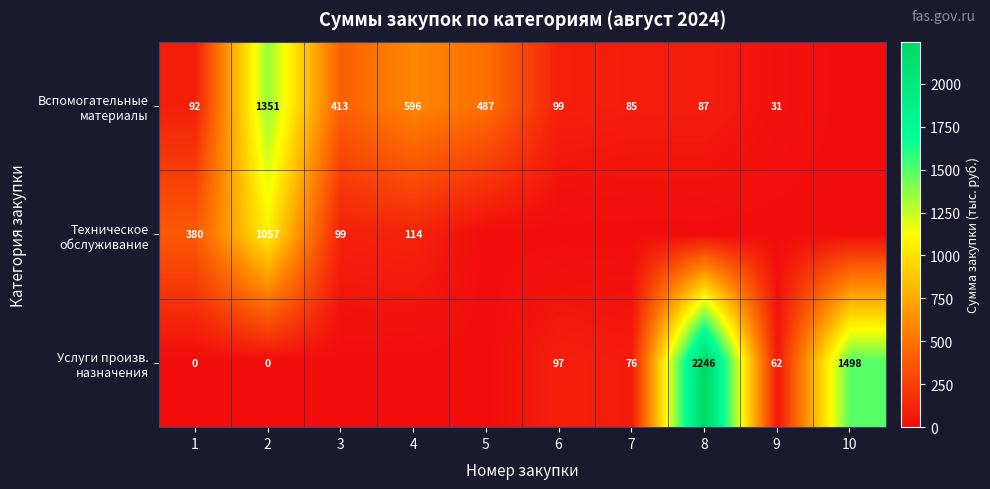

Where is Услуги произв. назначения nearest to the value 1122?

10